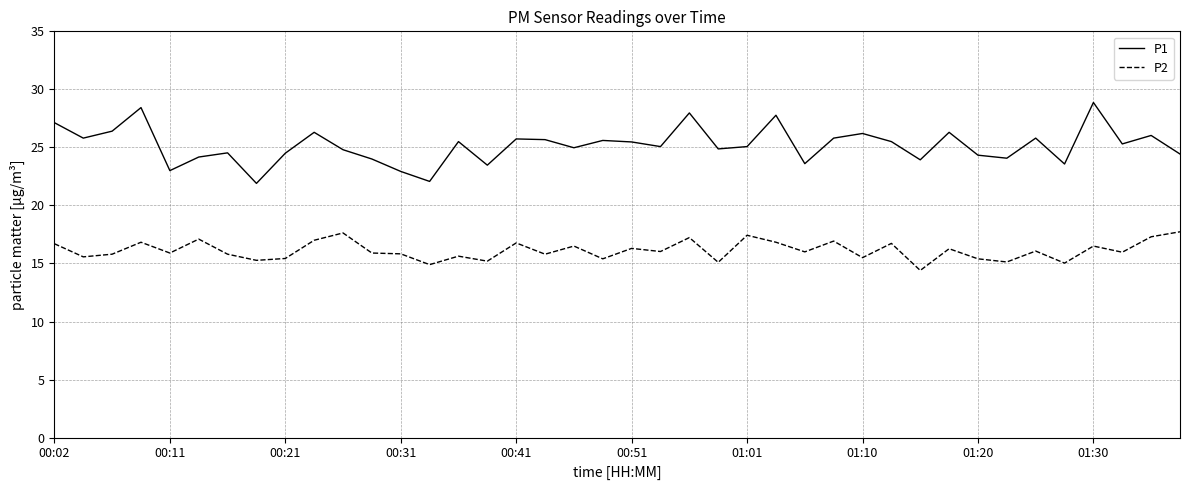

What is the difference between the maximum and minimum values in the P2 series?

3.3